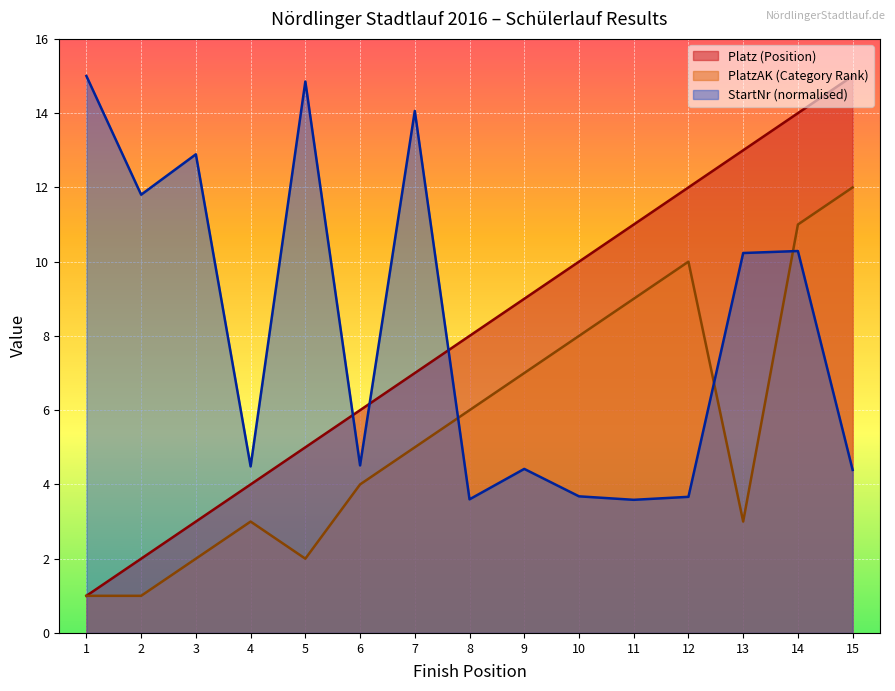

Rank the categories by PlatzAK (Category Rank) value from highest to lowest.

15, 14, 12, 11, 10, 9, 8, 7, 6, 4, 13, 3, 5, 1, 2